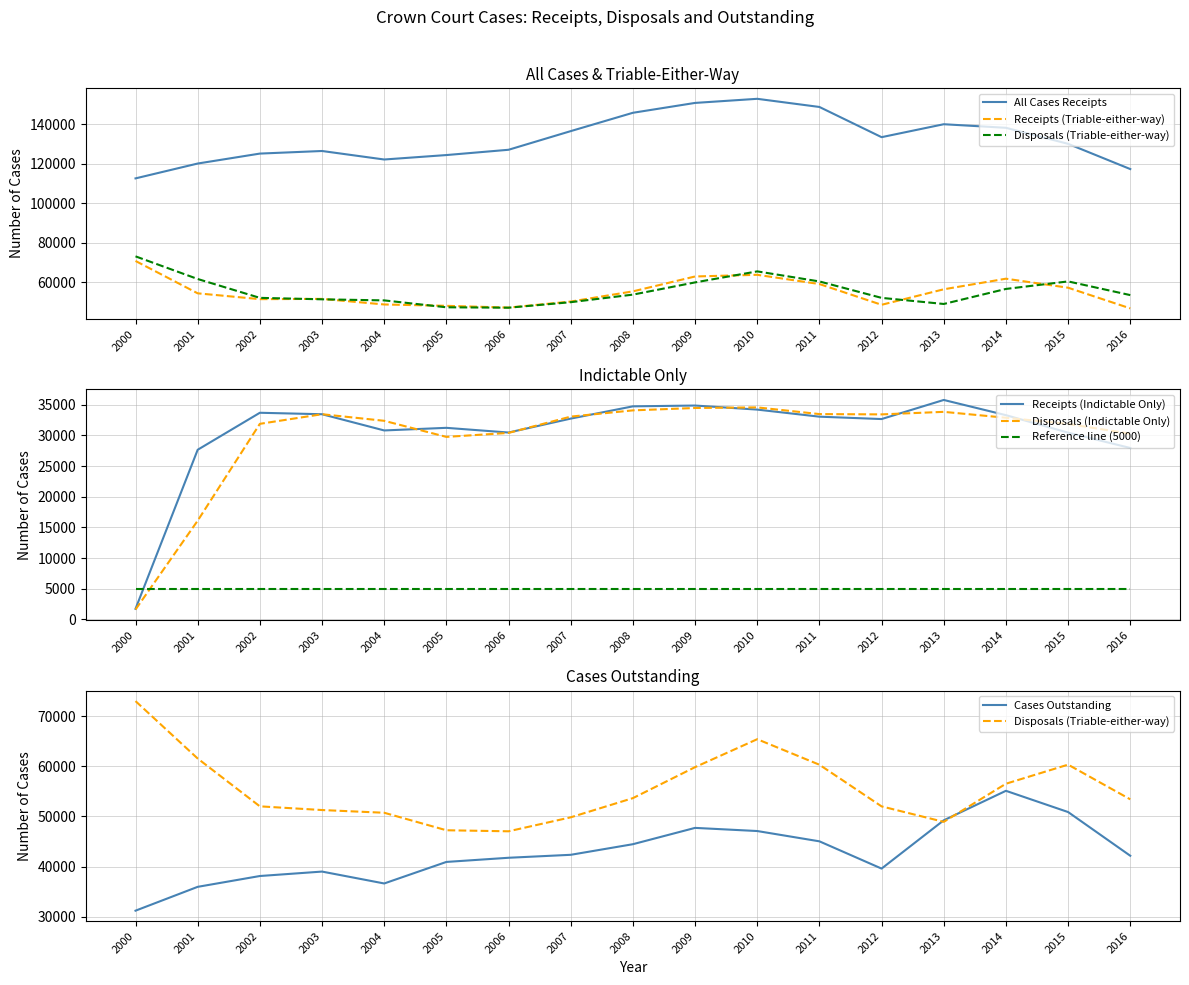

Reading left to right, what are all the values shown in this chart?

Receipts (Indictable Only): 1721	27658	33691	33452	30808	31234	30469	32738	34738	34869	34207	33054	32666	35779	33300	30449	27950
Disposals (Indictable Only): 1609	16097	31886	33455	32380	29756	30407	33063	34081	34471	34567	33476	33426	33840	32878	31868	30274
Receipts (Triable-either-way): 70699	54310	51361	51492	48668	47980	47088	50143	55302	62838	63689	59012	48502	56351	61714	57150	46690
Disposals (Triable-either-way): 73027	61562	52013	51277	50734	47239	47032	49823	53654	59840	65420	60325	52007	48919	56529	60341	53414
All Cases Receipts: 112504	120023	125058	126371	122062	124313	126991	136434	145715	150711	152791	148663	133371	139922	138116	129998	117221
Cases Outstanding: 31183	35942	38103	38989	36614	40915	41746	42338	44455	47713	47085	45030	39586	49227	55116	50876	42149